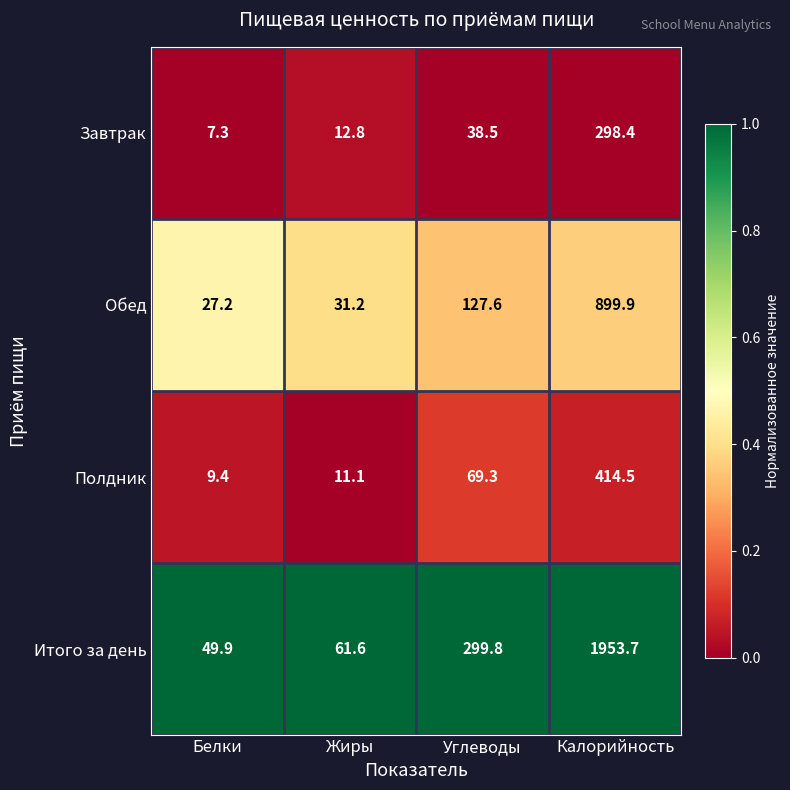

What is the sum of all Итого за день values?

2365.0